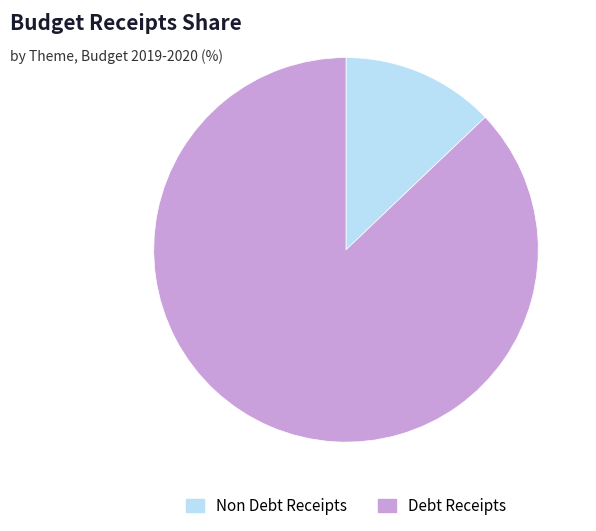

Rank the categories by value from lowest to highest.

Non Debt Receipts, Debt Receipts